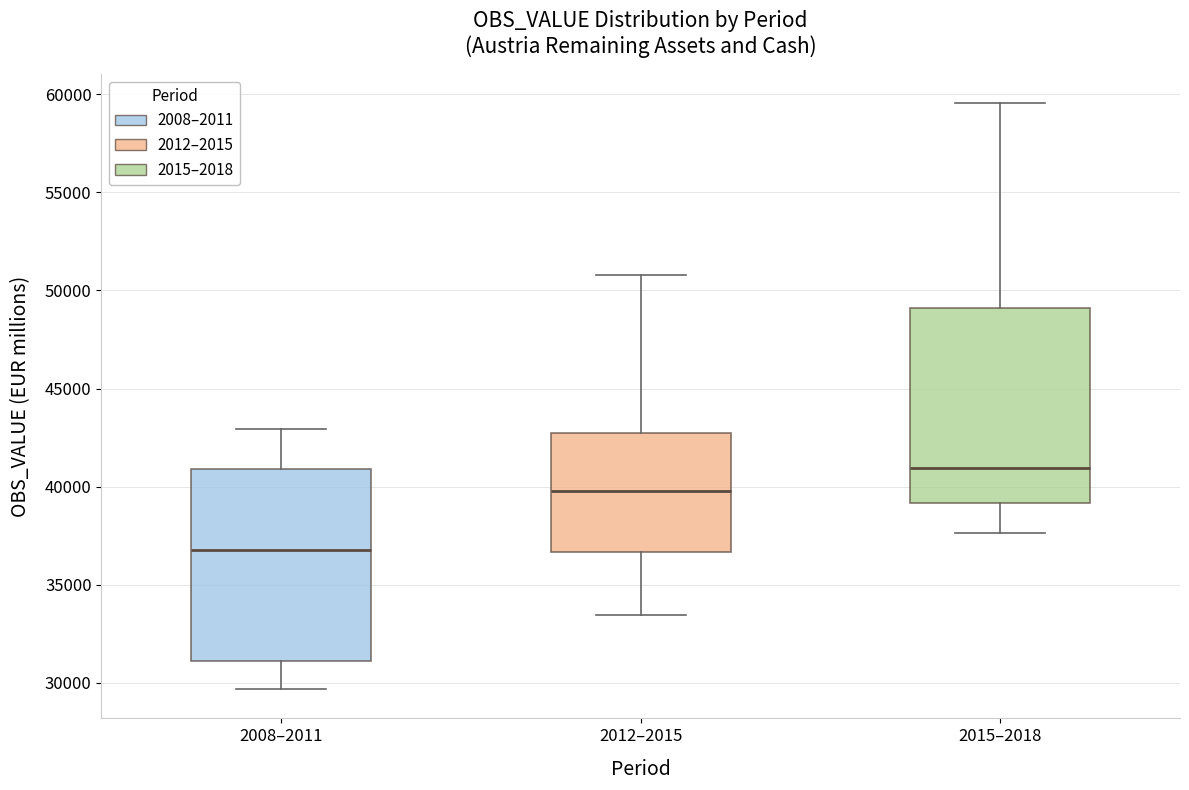

Reading left to right, transcribe this box plot: for each box, give where its median line is, the range the box spans, and where its two whiskers end, as read against the y-axis. The values are not printed on the chart, so give them approximately, as read against the axis.

2008–2011: median 37000, box 31000 to 41000, whiskers 29500 to 43000
2012–2015: median 40000, box 36500 to 42500, whiskers 33500 to 51000
2015–2018: median 41000, box 39000 to 49000, whiskers 37500 to 59500